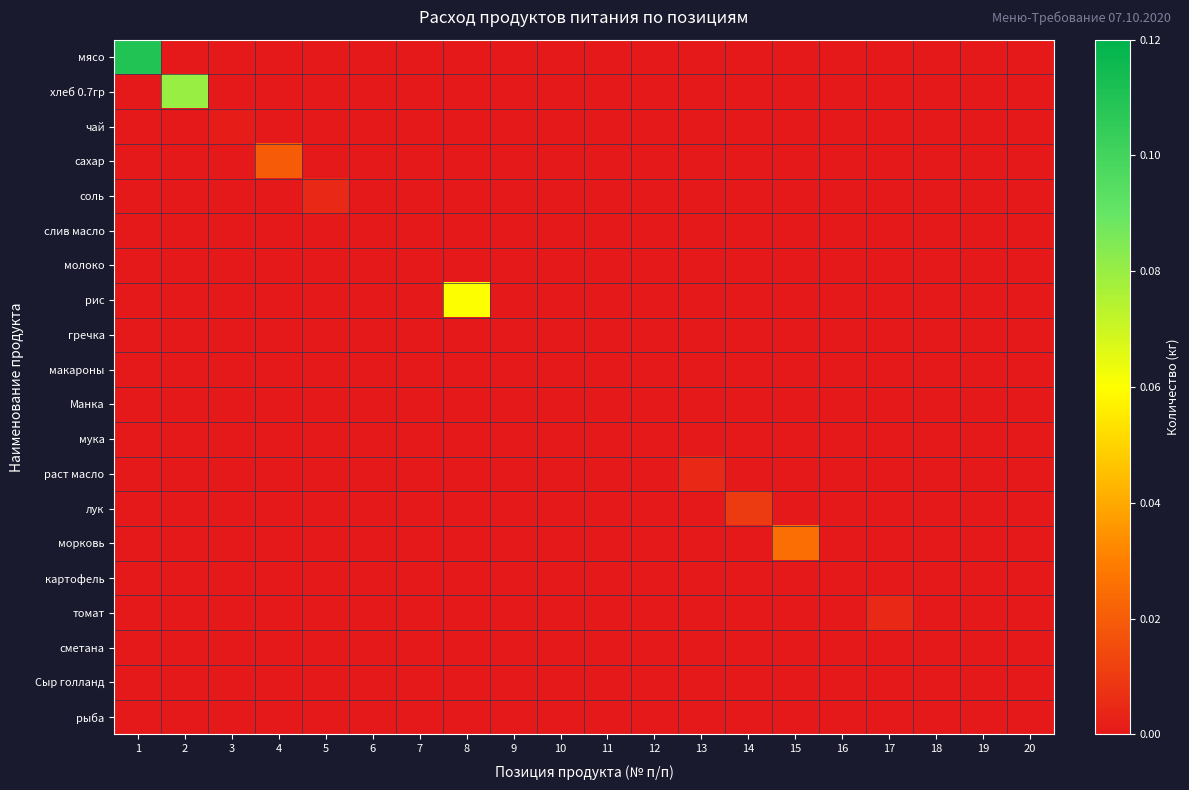

Reading left to right, extract all data points from this chart.

мясо: 1=0.1	2=0.0	3=0.0	4=0.0	5=0.0	6=0.0	7=0.0	8=0.0	9=0.0	10=0.0	11=0.0	12=0.0	13=0.0	14=0.0	15=0.0	16=0.0	17=0.0	18=0.0	19=0.0	20=0.0
хлеб 0.7гр: 1=0.0	2=0.1	3=0.0	4=0.0	5=0.0	6=0.0	7=0.0	8=0.0	9=0.0	10=0.0	11=0.0	12=0.0	13=0.0	14=0.0	15=0.0	16=0.0	17=0.0	18=0.0	19=0.0	20=0.0
чай: 1=0.0	2=0.0	3=0.0	4=0.0	5=0.0	6=0.0	7=0.0	8=0.0	9=0.0	10=0.0	11=0.0	12=0.0	13=0.0	14=0.0	15=0.0	16=0.0	17=0.0	18=0.0	19=0.0	20=0.0
сахар: 1=0.0	2=0.0	3=0.0	4=0.0	5=0.0	6=0.0	7=0.0	8=0.0	9=0.0	10=0.0	11=0.0	12=0.0	13=0.0	14=0.0	15=0.0	16=0.0	17=0.0	18=0.0	19=0.0	20=0.0
соль: 1=0.0	2=0.0	3=0.0	4=0.0	5=0.0	6=0.0	7=0.0	8=0.0	9=0.0	10=0.0	11=0.0	12=0.0	13=0.0	14=0.0	15=0.0	16=0.0	17=0.0	18=0.0	19=0.0	20=0.0
слив масло: 1=0.0	2=0.0	3=0.0	4=0.0	5=0.0	6=0.0	7=0.0	8=0.0	9=0.0	10=0.0	11=0.0	12=0.0	13=0.0	14=0.0	15=0.0	16=0.0	17=0.0	18=0.0	19=0.0	20=0.0
молоко: 1=0.0	2=0.0	3=0.0	4=0.0	5=0.0	6=0.0	7=0.0	8=0.0	9=0.0	10=0.0	11=0.0	12=0.0	13=0.0	14=0.0	15=0.0	16=0.0	17=0.0	18=0.0	19=0.0	20=0.0
рис: 1=0.0	2=0.0	3=0.0	4=0.0	5=0.0	6=0.0	7=0.0	8=0.1	9=0.0	10=0.0	11=0.0	12=0.0	13=0.0	14=0.0	15=0.0	16=0.0	17=0.0	18=0.0	19=0.0	20=0.0
гречка: 1=0.0	2=0.0	3=0.0	4=0.0	5=0.0	6=0.0	7=0.0	8=0.0	9=0.0	10=0.0	11=0.0	12=0.0	13=0.0	14=0.0	15=0.0	16=0.0	17=0.0	18=0.0	19=0.0	20=0.0
макароны: 1=0.0	2=0.0	3=0.0	4=0.0	5=0.0	6=0.0	7=0.0	8=0.0	9=0.0	10=0.0	11=0.0	12=0.0	13=0.0	14=0.0	15=0.0	16=0.0	17=0.0	18=0.0	19=0.0	20=0.0
Манка: 1=0.0	2=0.0	3=0.0	4=0.0	5=0.0	6=0.0	7=0.0	8=0.0	9=0.0	10=0.0	11=0.0	12=0.0	13=0.0	14=0.0	15=0.0	16=0.0	17=0.0	18=0.0	19=0.0	20=0.0
мука: 1=0.0	2=0.0	3=0.0	4=0.0	5=0.0	6=0.0	7=0.0	8=0.0	9=0.0	10=0.0	11=0.0	12=0.0	13=0.0	14=0.0	15=0.0	16=0.0	17=0.0	18=0.0	19=0.0	20=0.0
раст масло: 1=0.0	2=0.0	3=0.0	4=0.0	5=0.0	6=0.0	7=0.0	8=0.0	9=0.0	10=0.0	11=0.0	12=0.0	13=0.0	14=0.0	15=0.0	16=0.0	17=0.0	18=0.0	19=0.0	20=0.0
лук: 1=0.0	2=0.0	3=0.0	4=0.0	5=0.0	6=0.0	7=0.0	8=0.0	9=0.0	10=0.0	11=0.0	12=0.0	13=0.0	14=0.0	15=0.0	16=0.0	17=0.0	18=0.0	19=0.0	20=0.0
морковь: 1=0.0	2=0.0	3=0.0	4=0.0	5=0.0	6=0.0	7=0.0	8=0.0	9=0.0	10=0.0	11=0.0	12=0.0	13=0.0	14=0.0	15=0.0	16=0.0	17=0.0	18=0.0	19=0.0	20=0.0
картофель: 1=0.0	2=0.0	3=0.0	4=0.0	5=0.0	6=0.0	7=0.0	8=0.0	9=0.0	10=0.0	11=0.0	12=0.0	13=0.0	14=0.0	15=0.0	16=0.0	17=0.0	18=0.0	19=0.0	20=0.0
томат: 1=0.0	2=0.0	3=0.0	4=0.0	5=0.0	6=0.0	7=0.0	8=0.0	9=0.0	10=0.0	11=0.0	12=0.0	13=0.0	14=0.0	15=0.0	16=0.0	17=0.0	18=0.0	19=0.0	20=0.0
сметана: 1=0.0	2=0.0	3=0.0	4=0.0	5=0.0	6=0.0	7=0.0	8=0.0	9=0.0	10=0.0	11=0.0	12=0.0	13=0.0	14=0.0	15=0.0	16=0.0	17=0.0	18=0.0	19=0.0	20=0.0
Сыр голланд: 1=0.0	2=0.0	3=0.0	4=0.0	5=0.0	6=0.0	7=0.0	8=0.0	9=0.0	10=0.0	11=0.0	12=0.0	13=0.0	14=0.0	15=0.0	16=0.0	17=0.0	18=0.0	19=0.0	20=0.0
рыба: 1=0.0	2=0.0	3=0.0	4=0.0	5=0.0	6=0.0	7=0.0	8=0.0	9=0.0	10=0.0	11=0.0	12=0.0	13=0.0	14=0.0	15=0.0	16=0.0	17=0.0	18=0.0	19=0.0	20=0.0